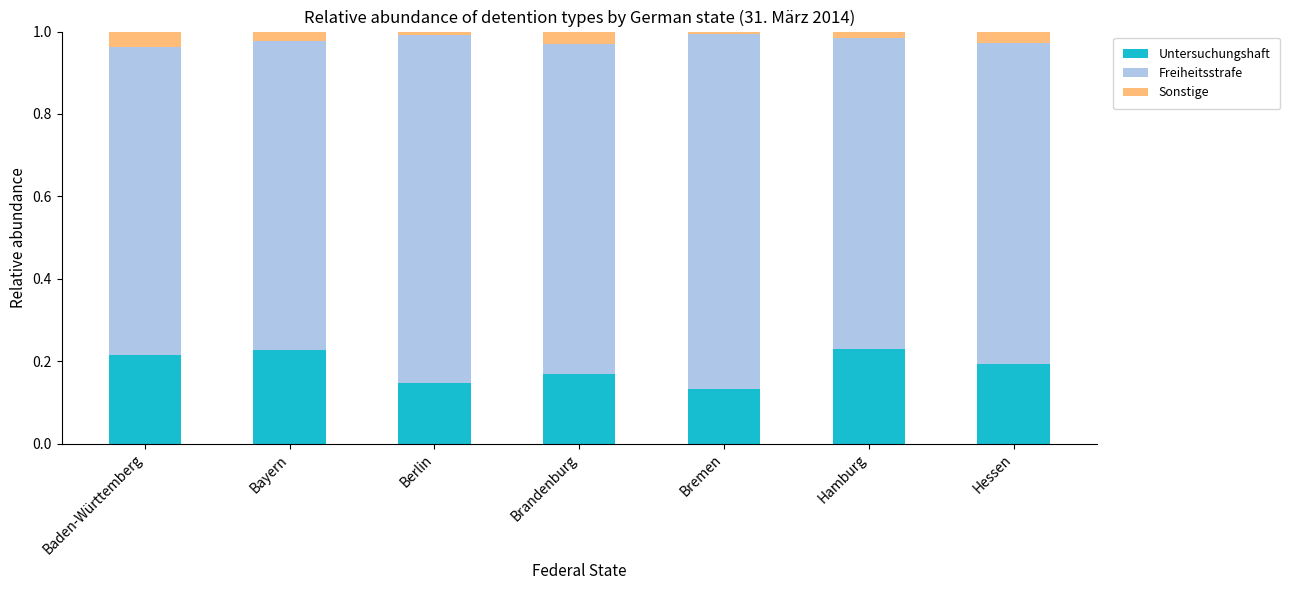

The value of Untersuchungshaft at Bayern is 0.2. True or false?

True